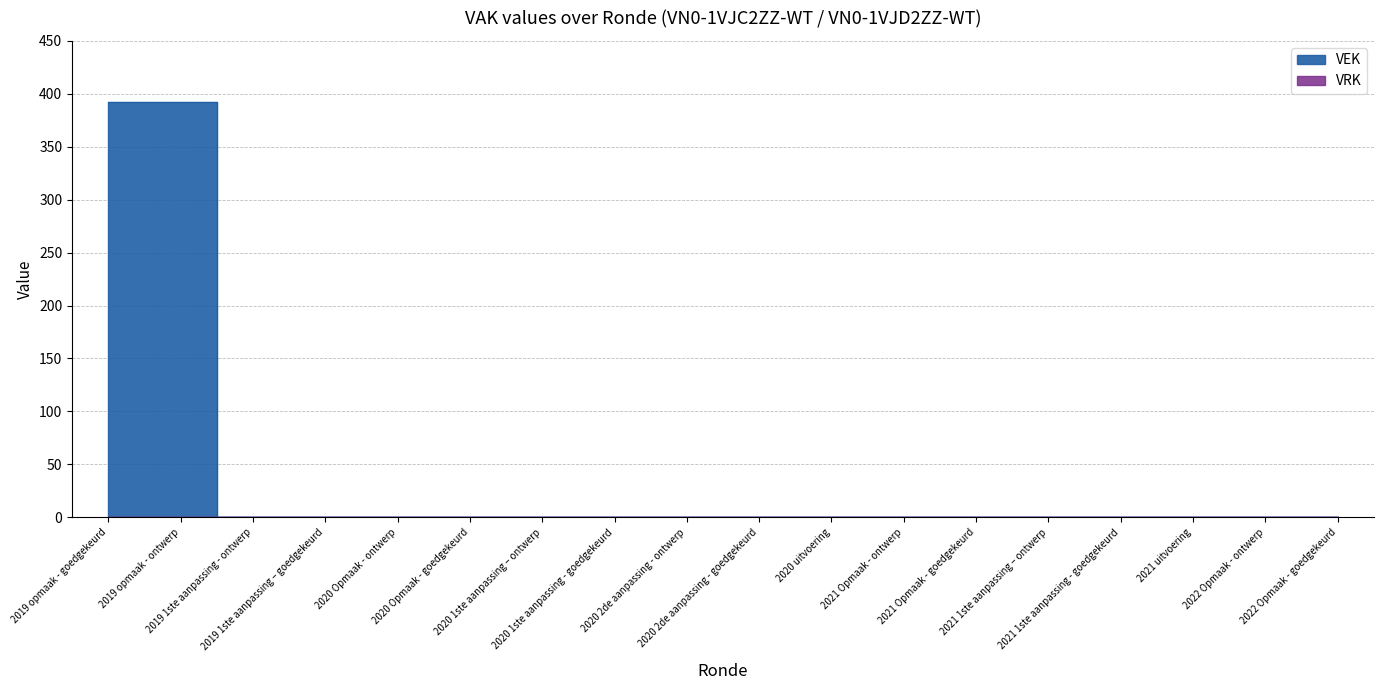

List the labels in order of value, largest first.

2019 opmaak - goedgekeurd, 2019 opmaak - ontwerp, 2019 1ste aanpassing - ontwerp, 2019 1ste aanpassing – goedgekeurd, 2020 Opmaak - ontwerp, 2020 Opmaak - goedgekeurd, 2020 1ste aanpassing – ontwerp, 2020 1ste aanpassing - goedgekeurd, 2020 2de aanpassing - ontwerp, 2020 2de aanpassing - goedgekeurd, 2020 uitvoering, 2021 Opmaak - ontwerp, 2021 Opmaak - goedgekeurd, 2021 1ste aanpassing – ontwerp, 2021 1ste aanpassing - goedgekeurd, 2021 uitvoering, 2022 Opmaak - ontwerp, 2022 Opmaak - goedgekeurd